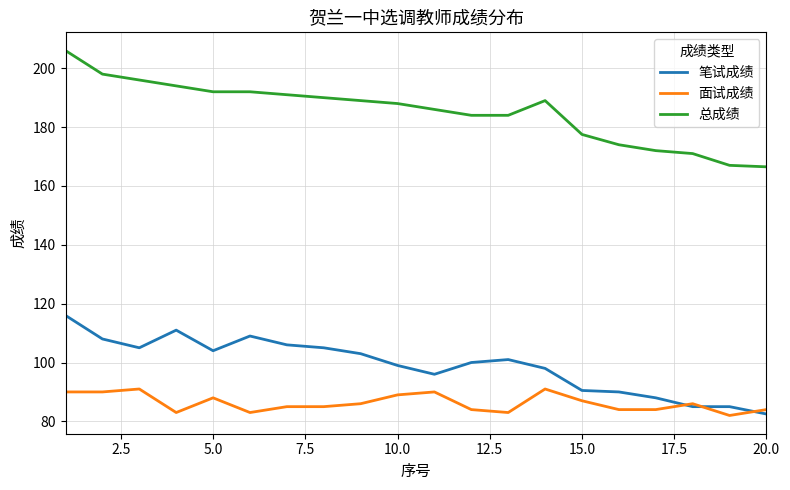

True or false: 总成绩 and 笔试成绩 intersect in this chart.

False